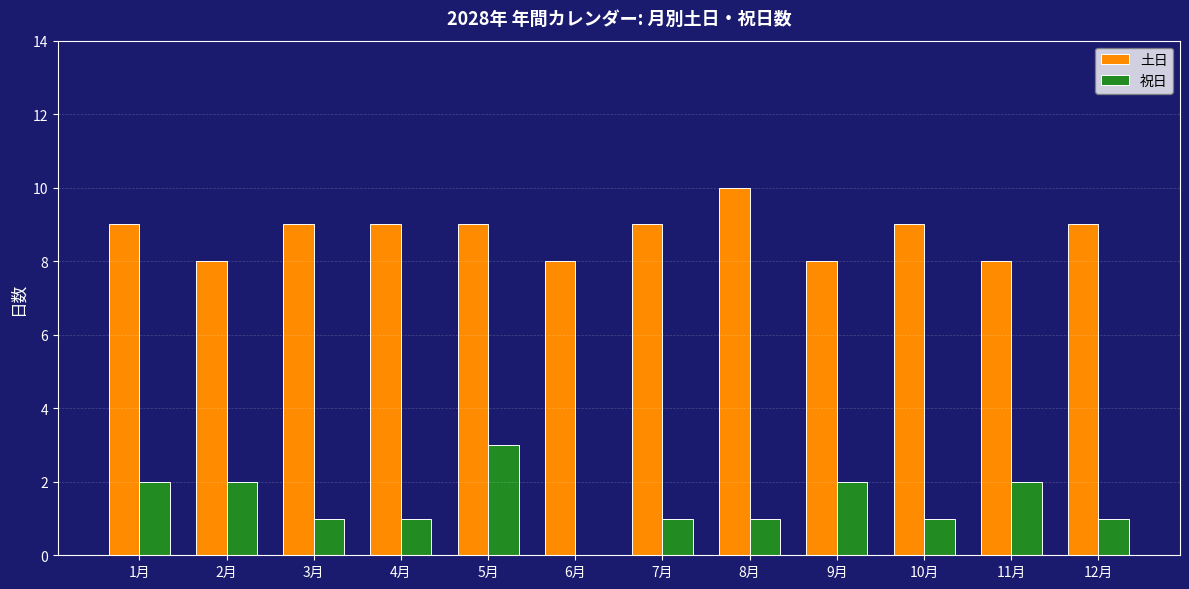

Count the number of categories in the chart.

12